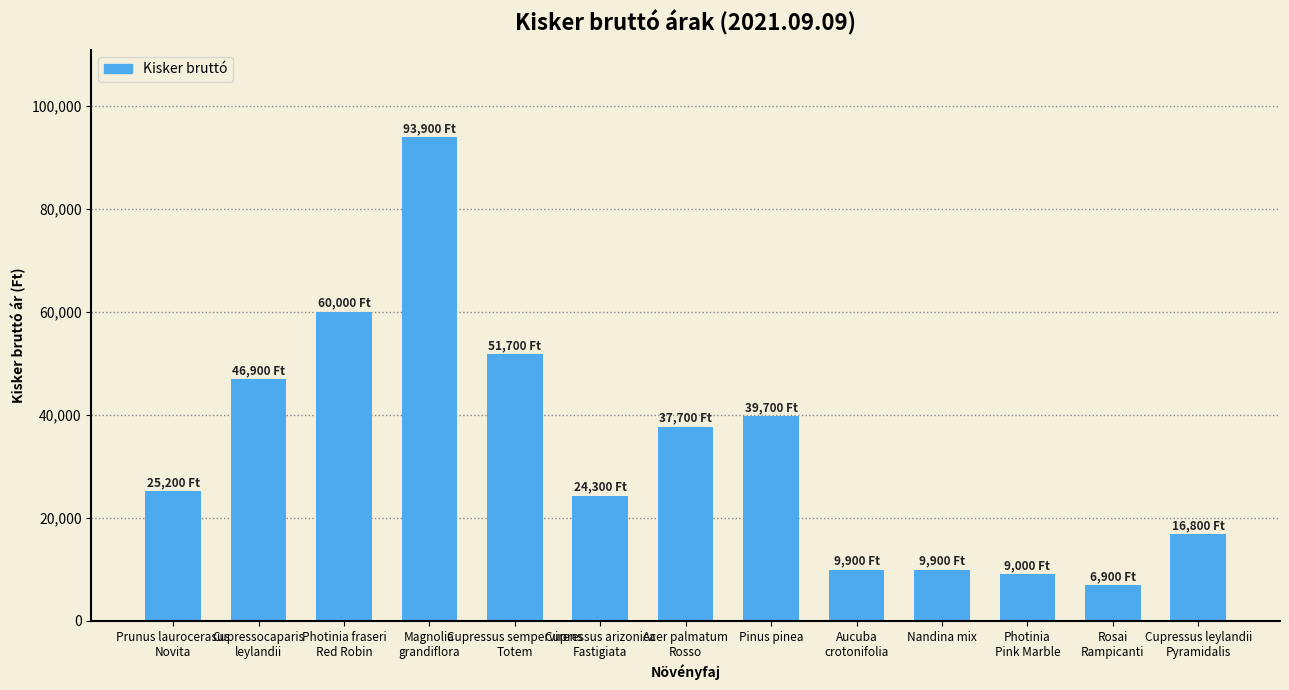

Which has a higher value, Rosai
Rampicanti or Photinia
Pink Marble?

Photinia
Pink Marble